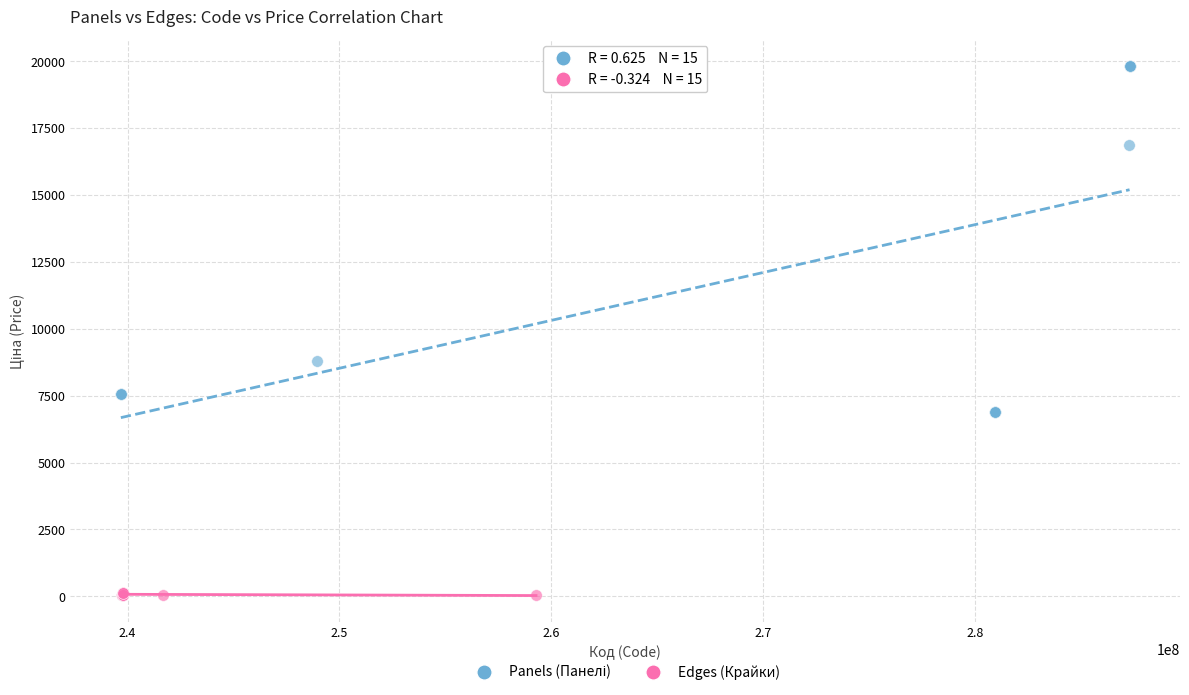

Which series reaches the minimum Y coordinate?

Edges (Крайки)